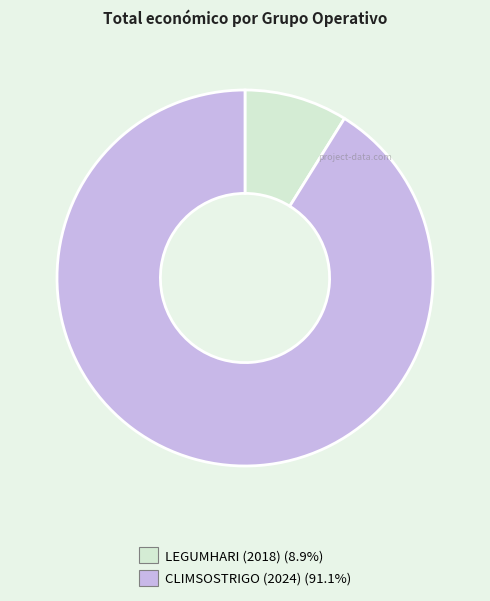

What is the majority slice?

CLIMSOSTRIGO (2024)